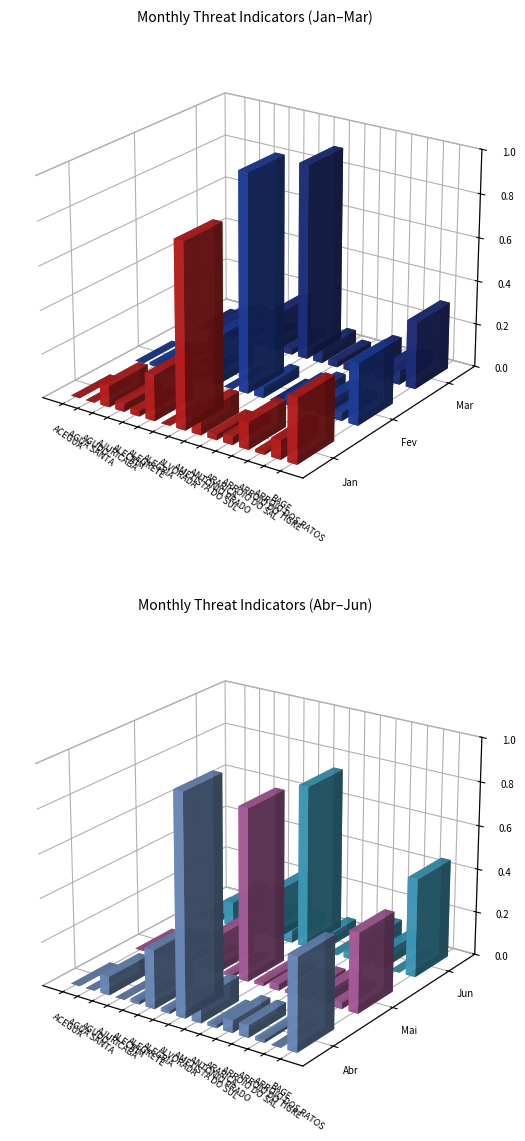

The Jan series shows 16 at ARROIO DO SAL. True or false?

False